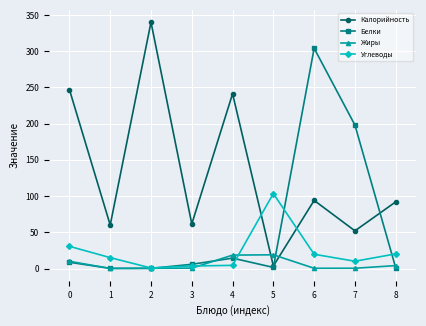

Which series changed the most between 3 and 5?

Углеводы